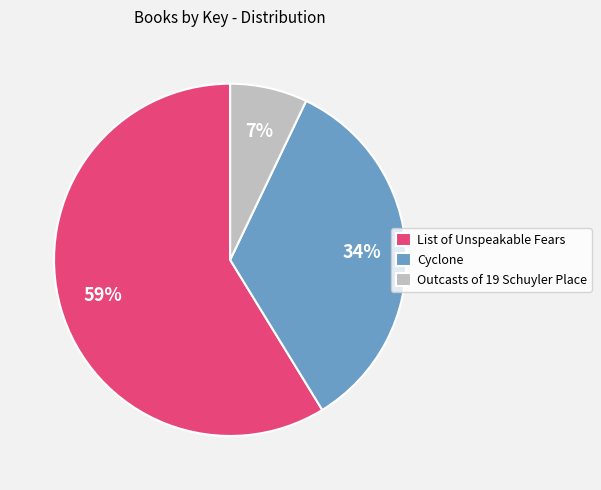

Between Cyclone and Outcasts of 19 Schuyler Place, which is larger?

Cyclone